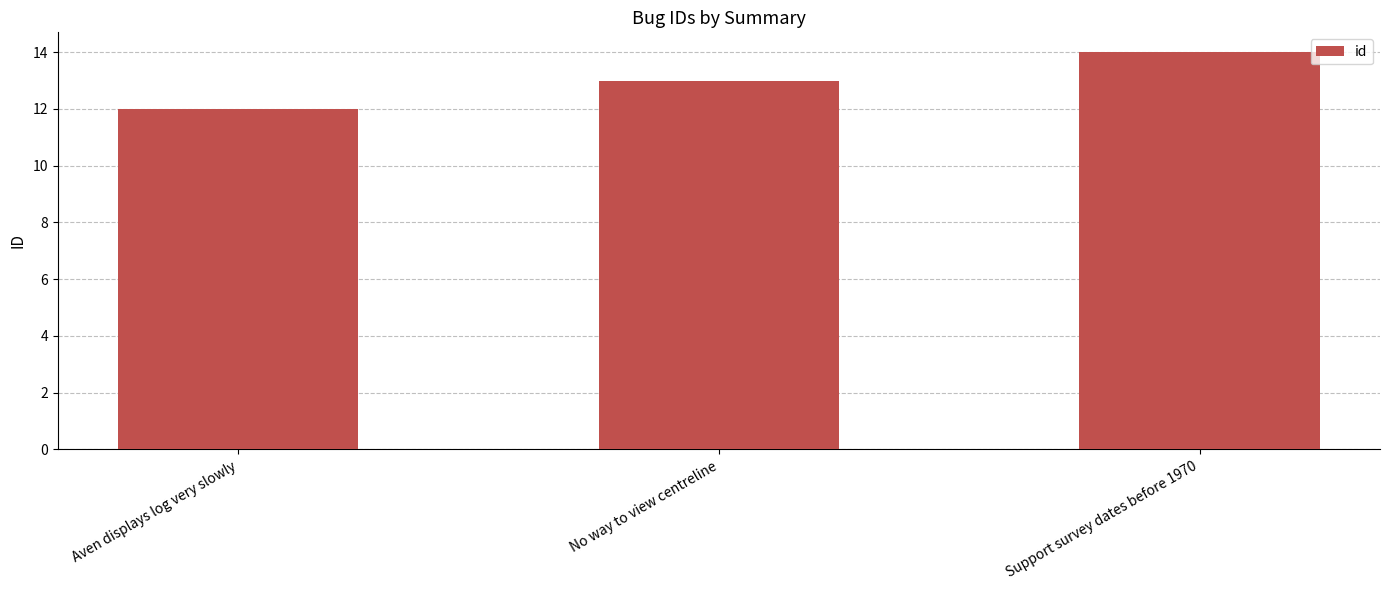

Count the values in the range 12 to 14.

3